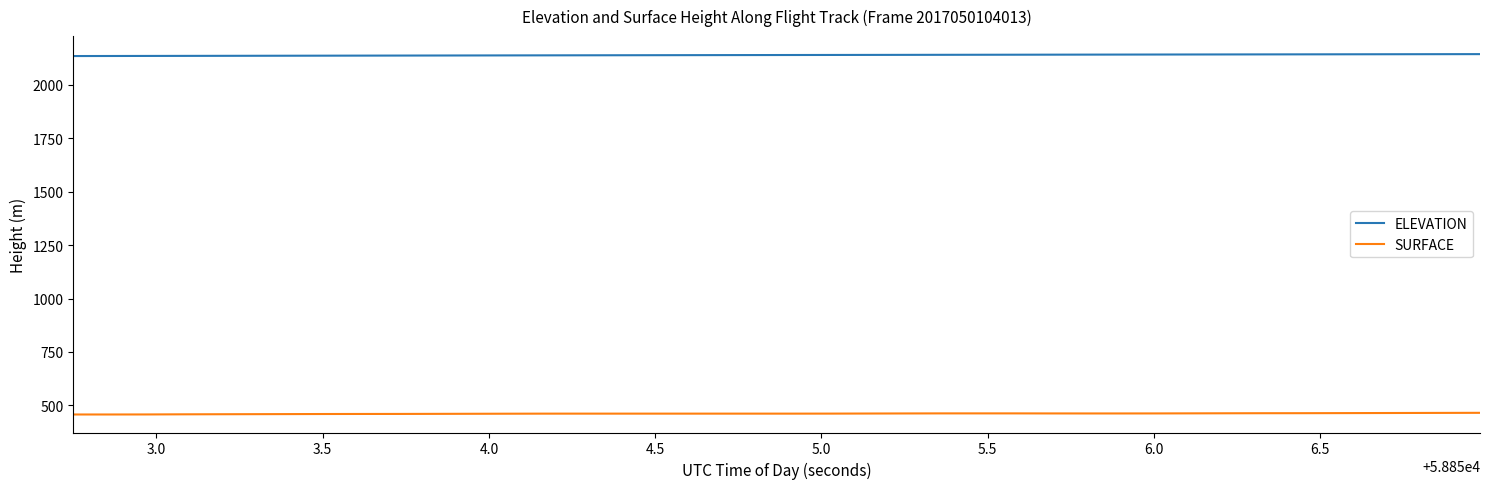

Rank the series by their maximum value, from lowest to highest.

SURFACE, ELEVATION